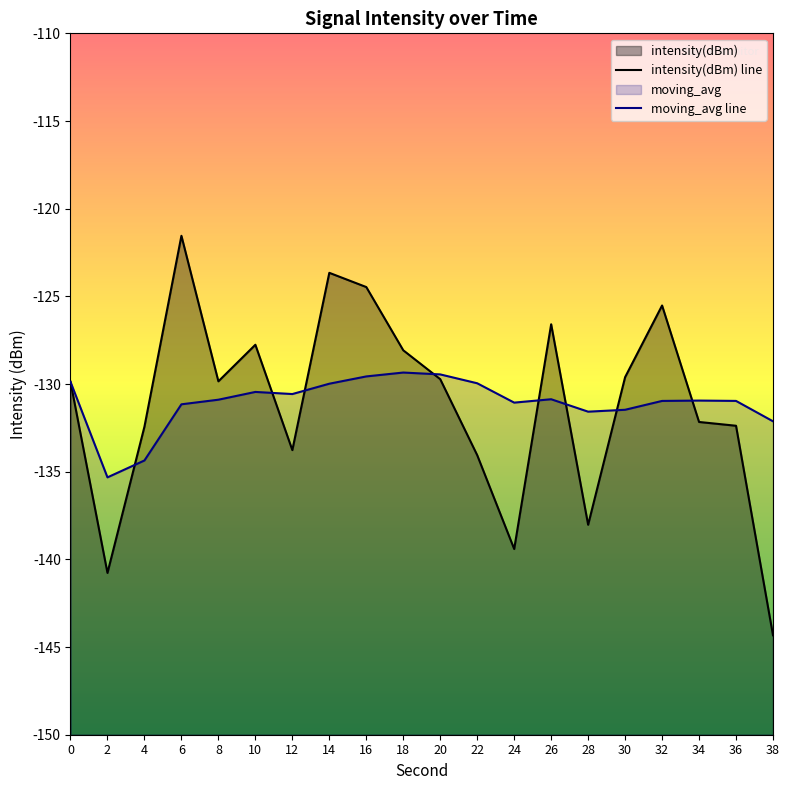

Rank the series by their average value, from highest to lowest.

moving_avg line, intensity(dBm) line